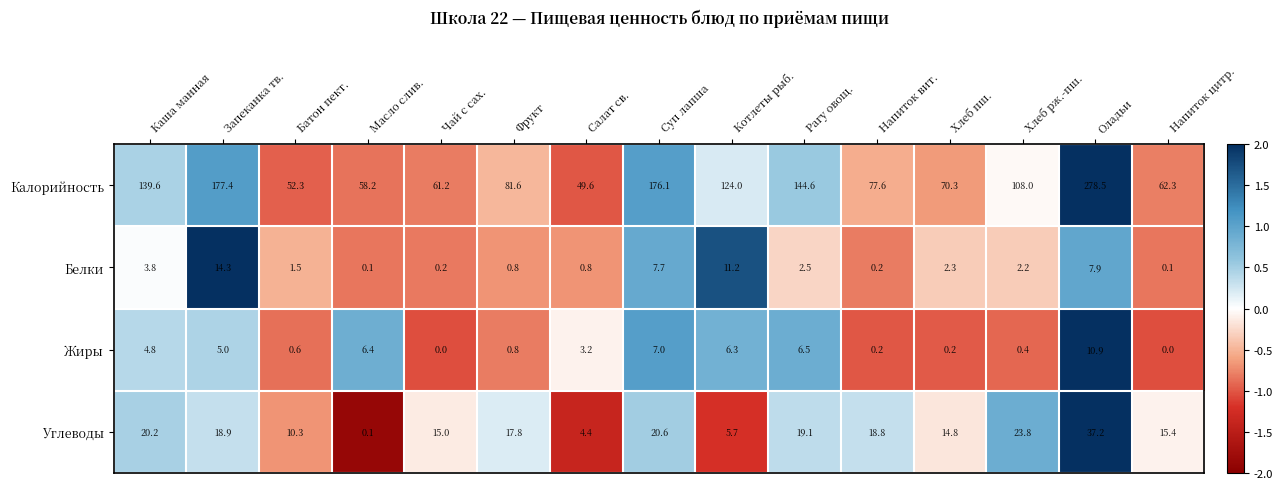

At which category is the sum across all series the highest?

Оладьи